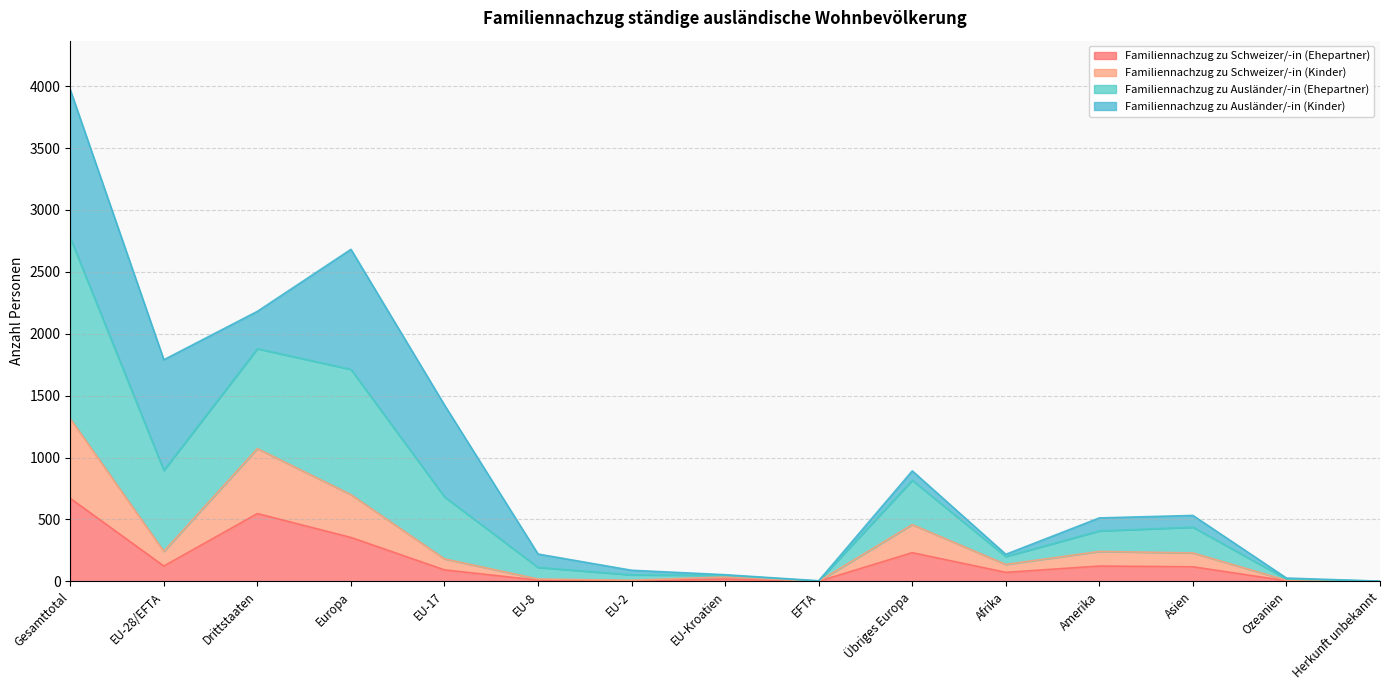

At which category is the sum across all series the highest?

Gesamttotal